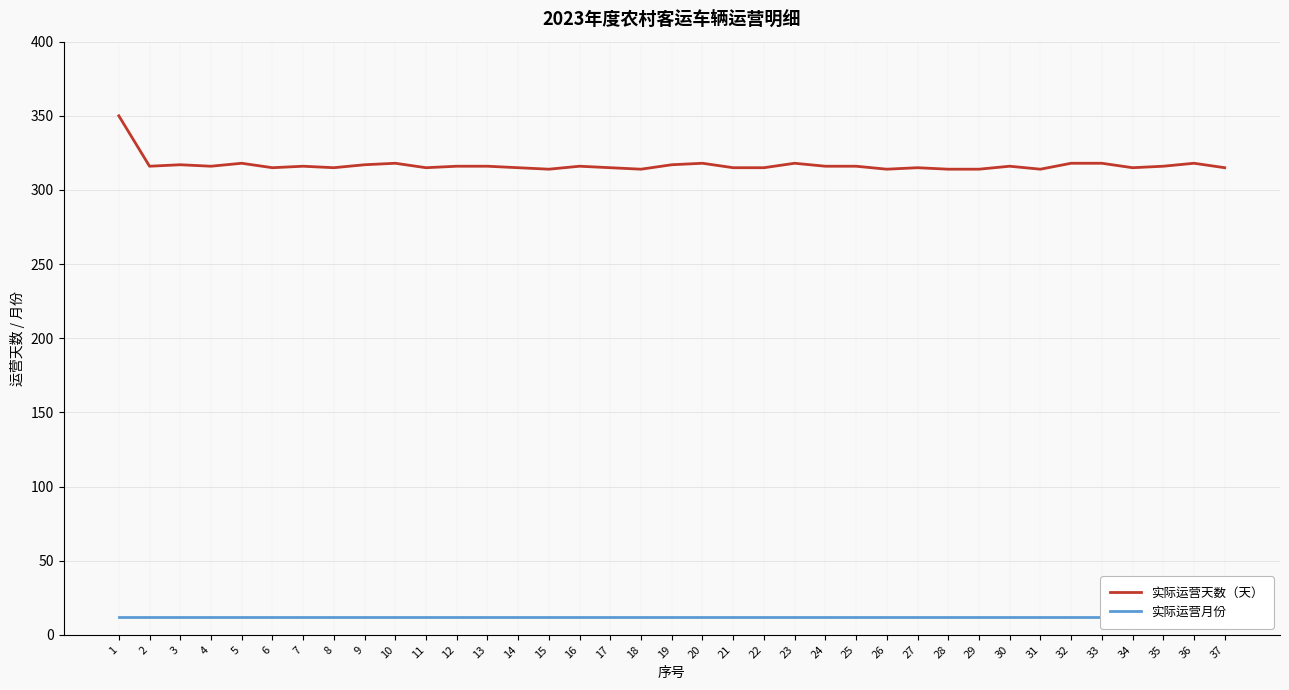

The value of 实际运营月份 at 19 is 21. True or false?

False